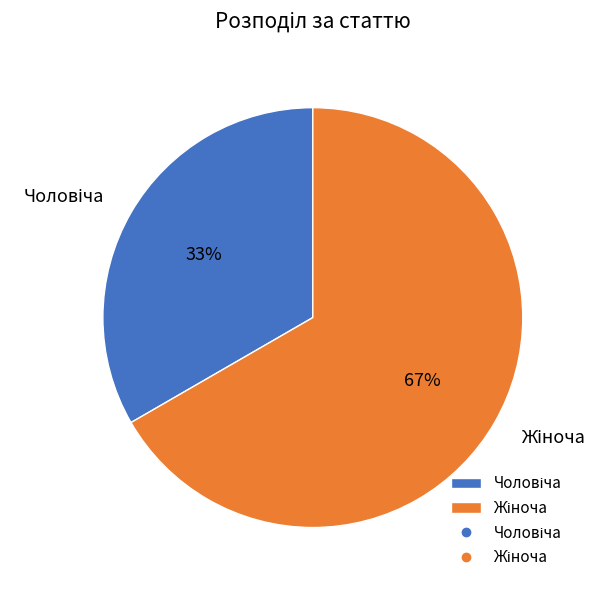

To the nearest percent, what is the average slice percentage?

50%